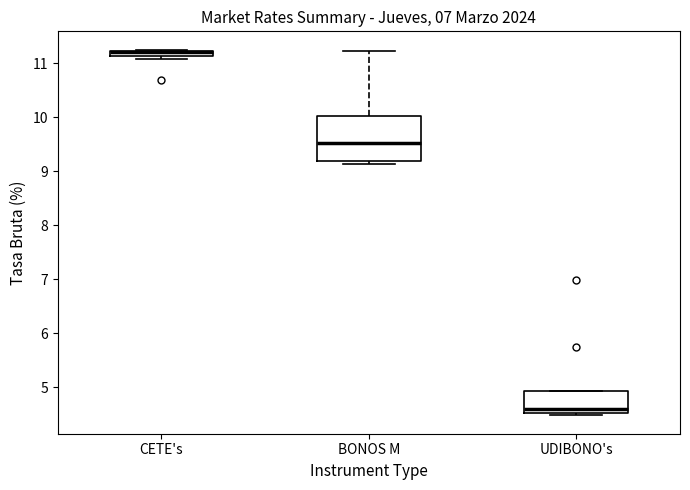

Where does the median line of the box for UDIBONO's sit on the y-axis? The values are not printed on the chart, so give them approximately, as read against the axis.

4.6